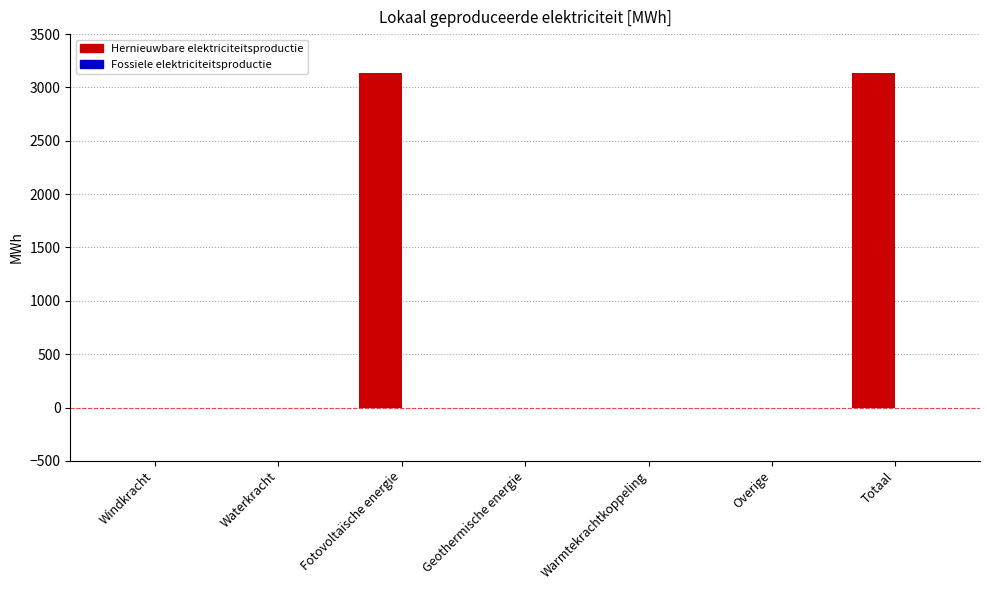

Which has a higher value, Geothermische energie or Totaal?

Totaal